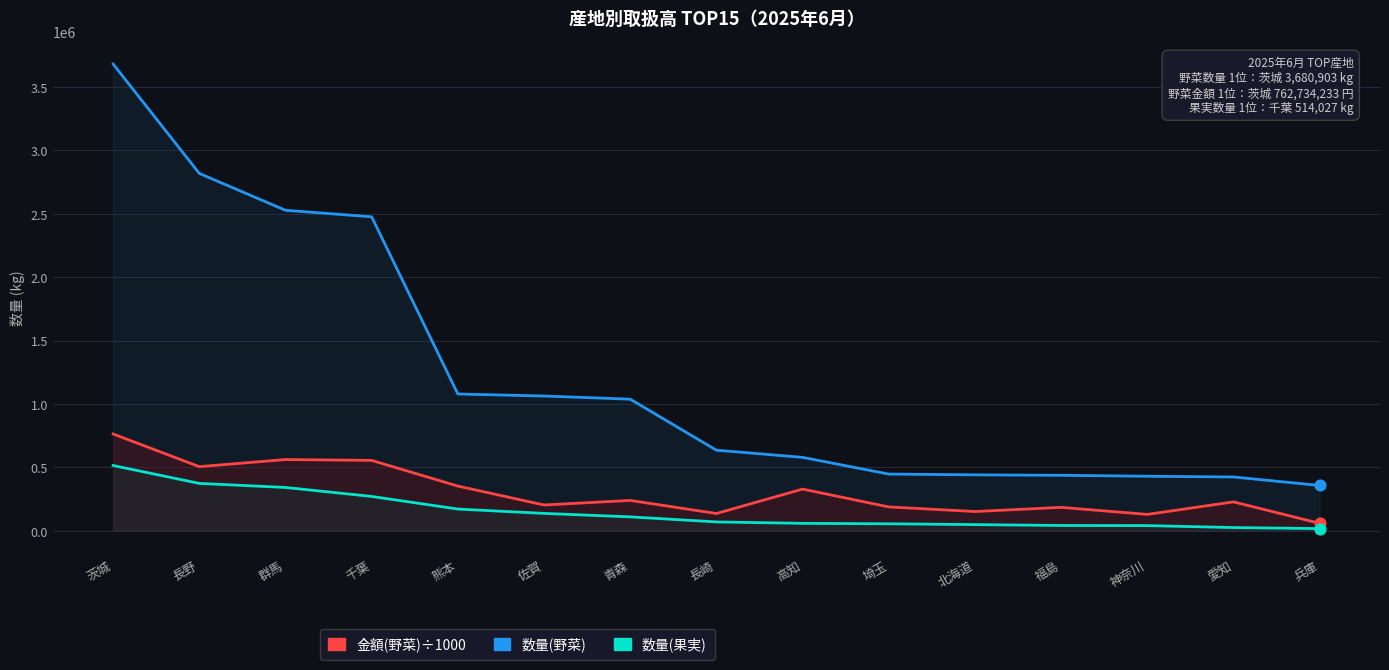

Which series reaches the maximum Y coordinate?

数量(野菜)